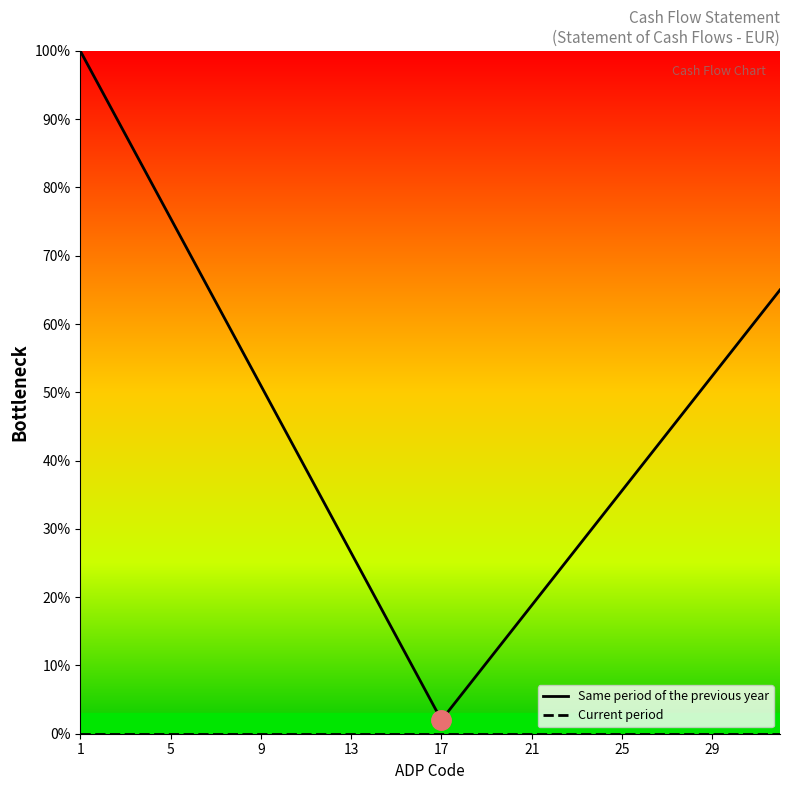

Which series has the largest total across all categories?

Same period of the previous year